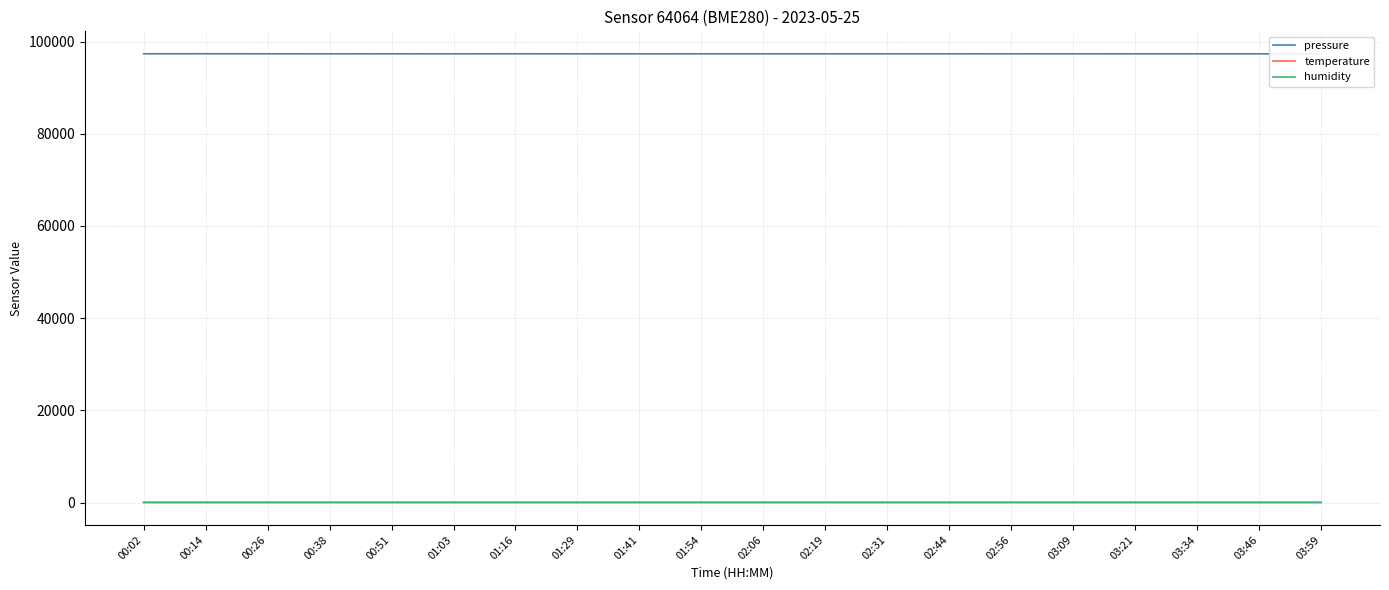

True or false: pressure and humidity intersect in this chart.

False